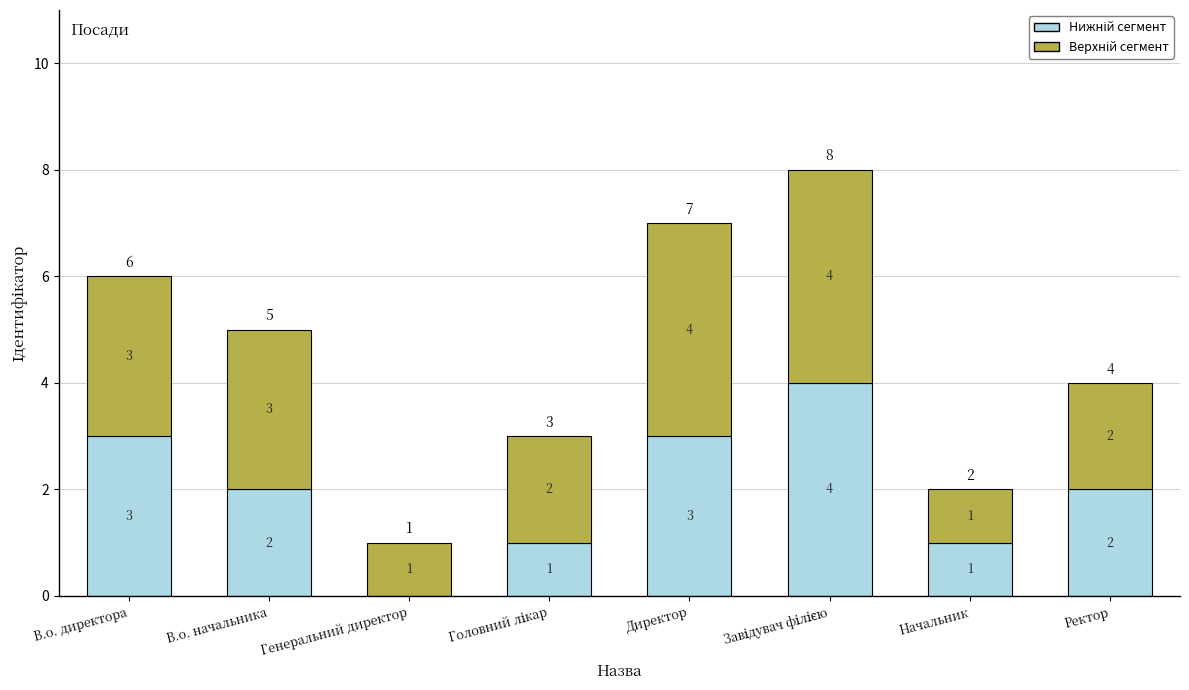

What is the total value across all series at Ректор?

4